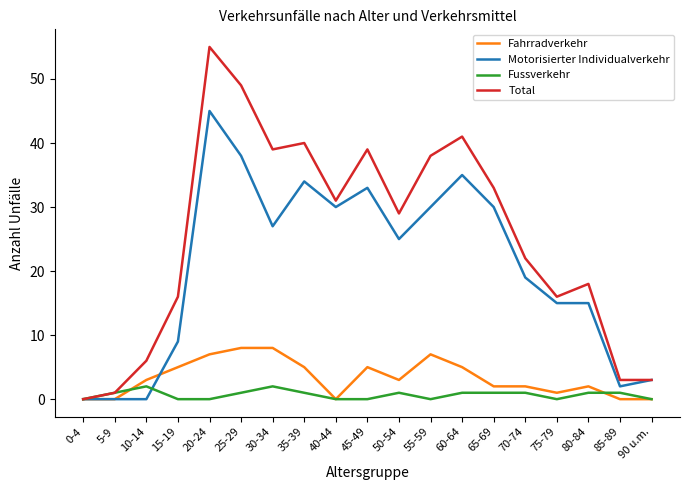

Reading left to right, what are all the values shown in this chart?

Fahrradverkehr: 0	0	3	5	7	8	8	5	0	5	3	7	5	2	2	1	2	0	0
Motorisierter Individualverkehr: 0	0	0	9	45	38	27	34	30	33	25	30	35	30	19	15	15	2	3
Fussverkehr: 0	1	2	0	0	1	2	1	0	0	1	0	1	1	1	0	1	1	0
Total: 0	1	6	16	55	49	39	40	31	39	29	38	41	33	22	16	18	3	3